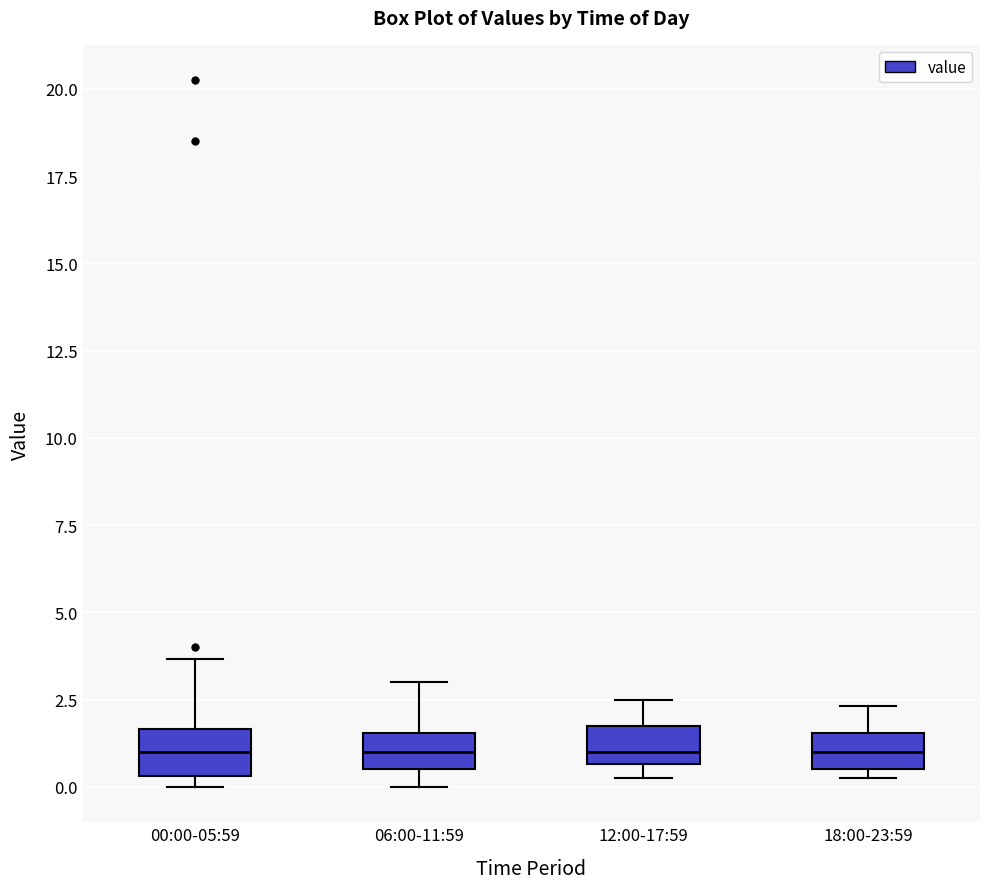

Where is the lower edge of the box for 06:00-11:59 on the y-axis? The values are not printed on the chart, so give them approximately, as read against the axis.

0.5